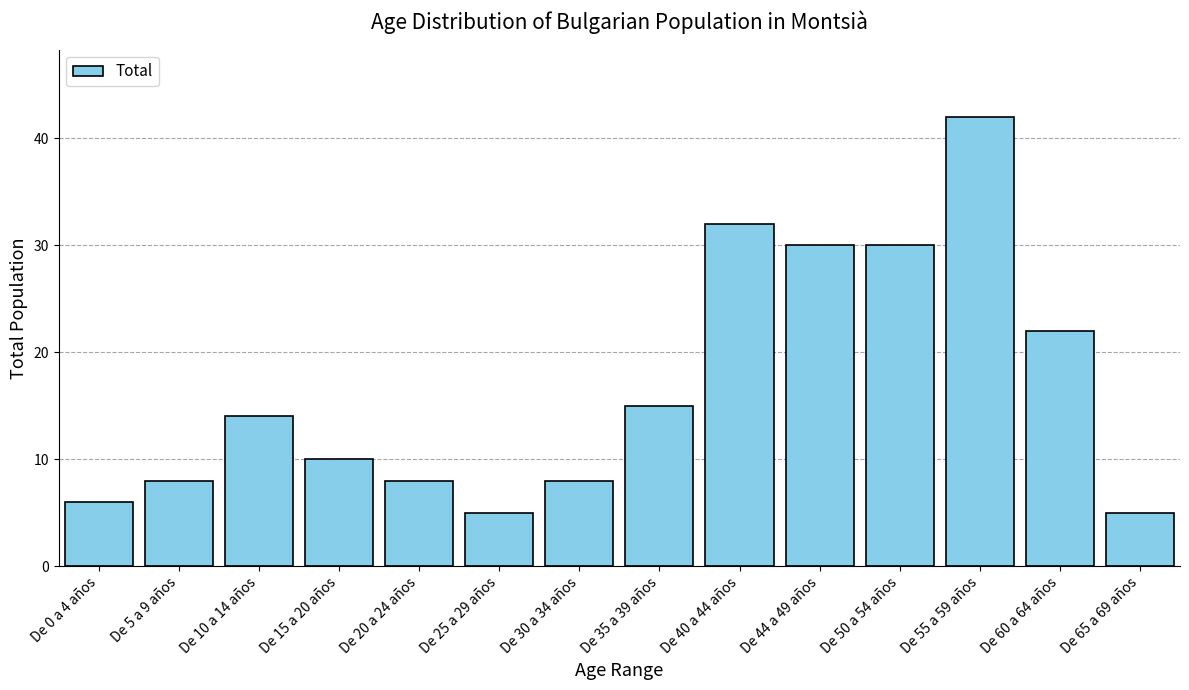

Reading left to right, list all the values displayed in this chart.

De 0 a 4 años=6	De 5 a 9 años=8	De 10 a 14 años=14	De 15 a 20 años=10	De 20 a 24 años=8	De 25 a 29 años=5	De 30 a 34 años=8	De 35 a 39 años=15	De 40 a 44 años=32	De 44 a 49 años=30	De 50 a 54 años=30	De 55 a 59 años=42	De 60 a 64 años=22	De 65 a 69 años=5